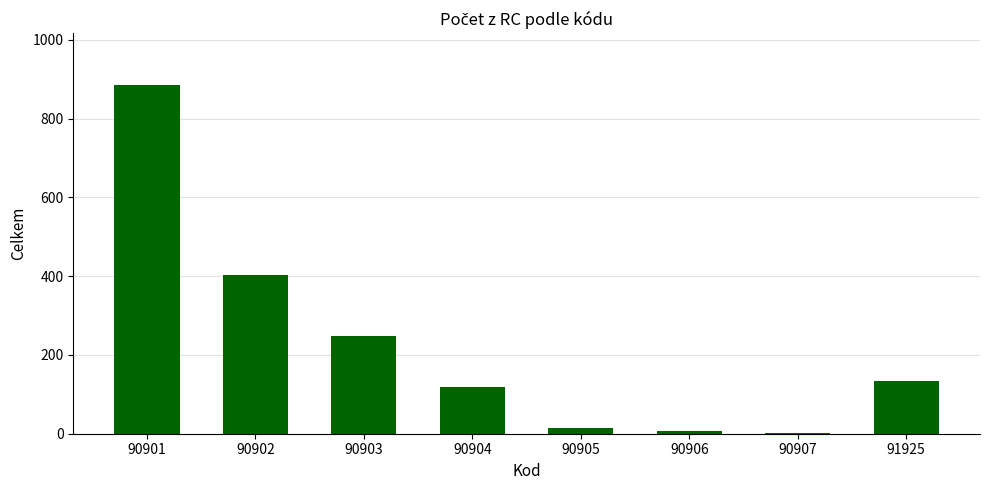

How many distinct data groups are displayed?

1